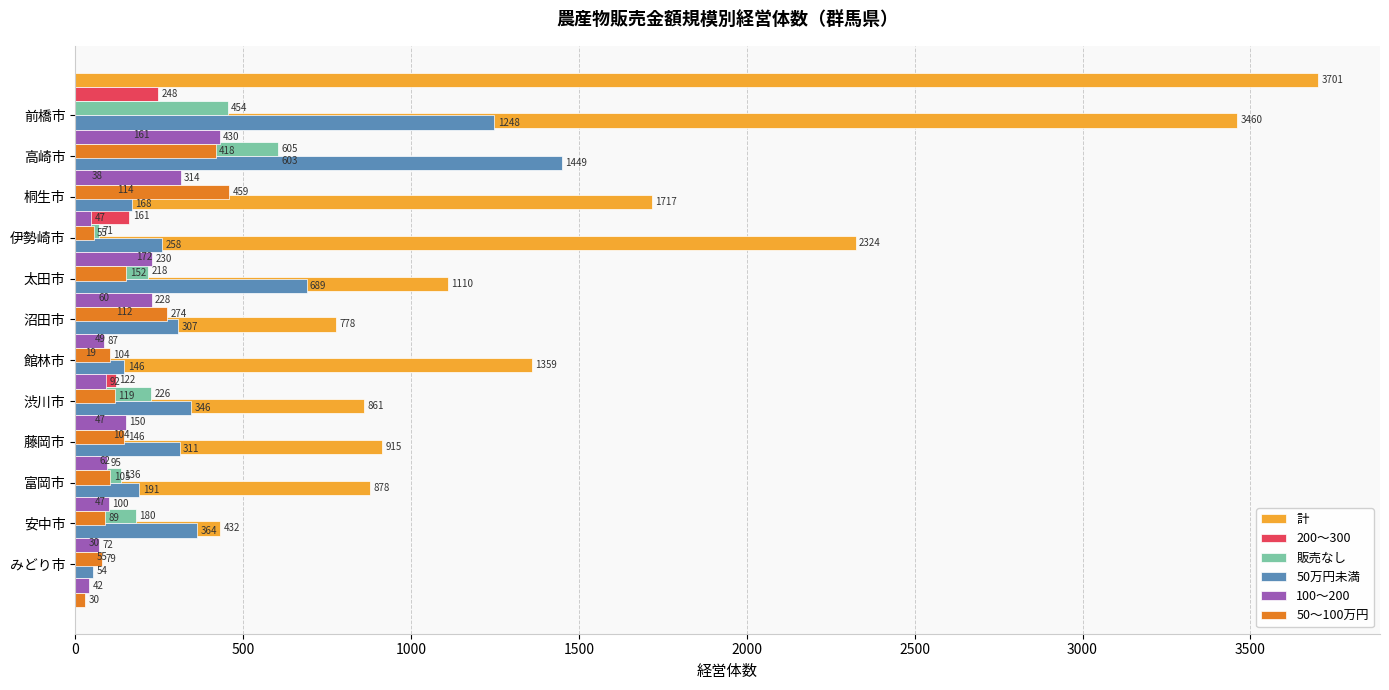

How many groups of bars are there?

12